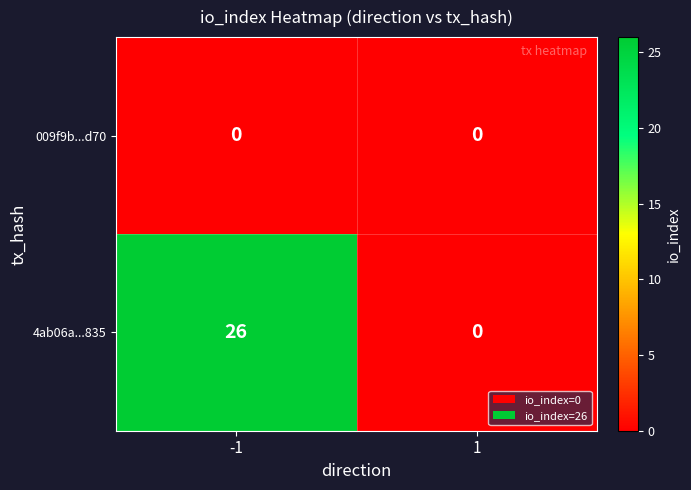

Which series has the largest total across all categories?

4ab06a...835